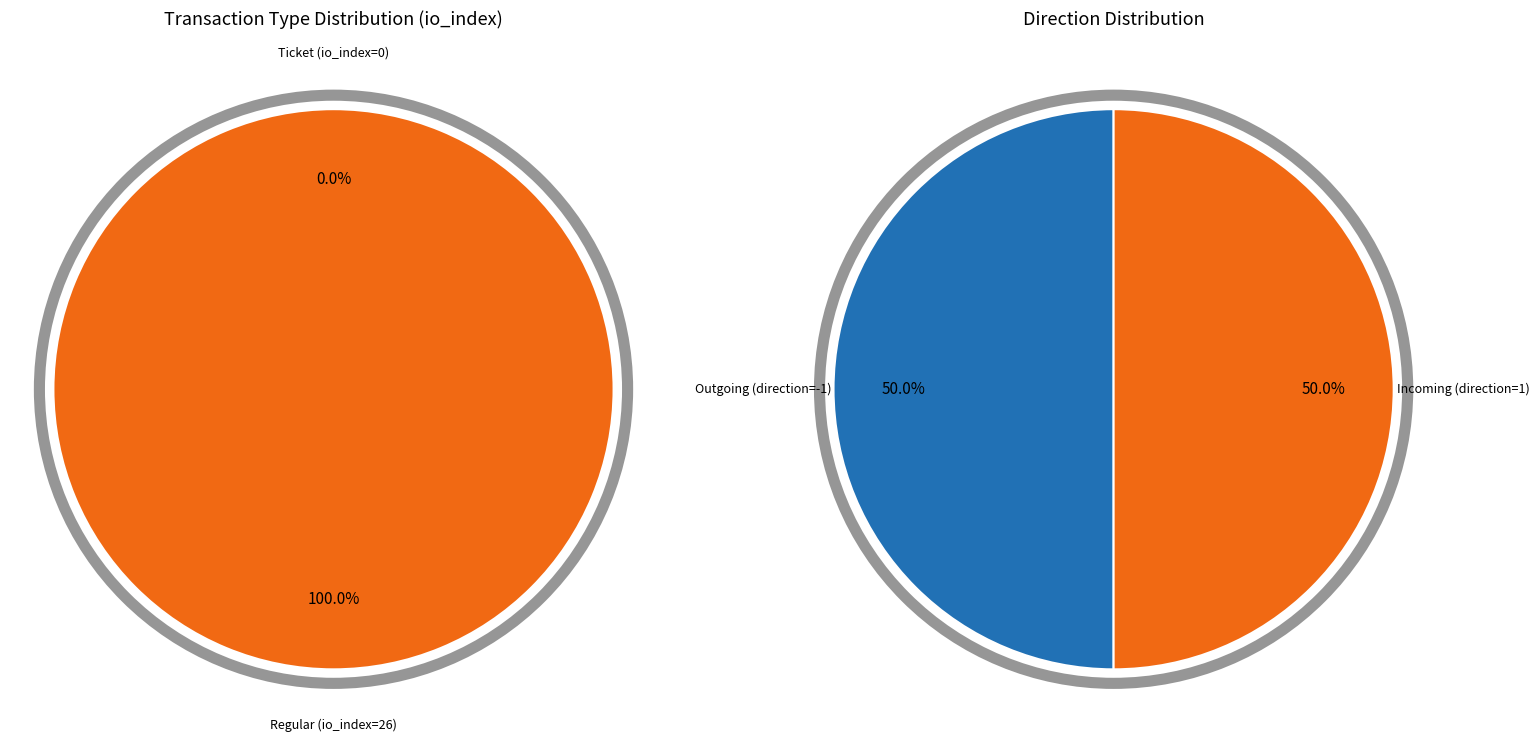

Is the sum of Ticket (io_index=0) and Regular (io_index=26) greater than half?

Yes